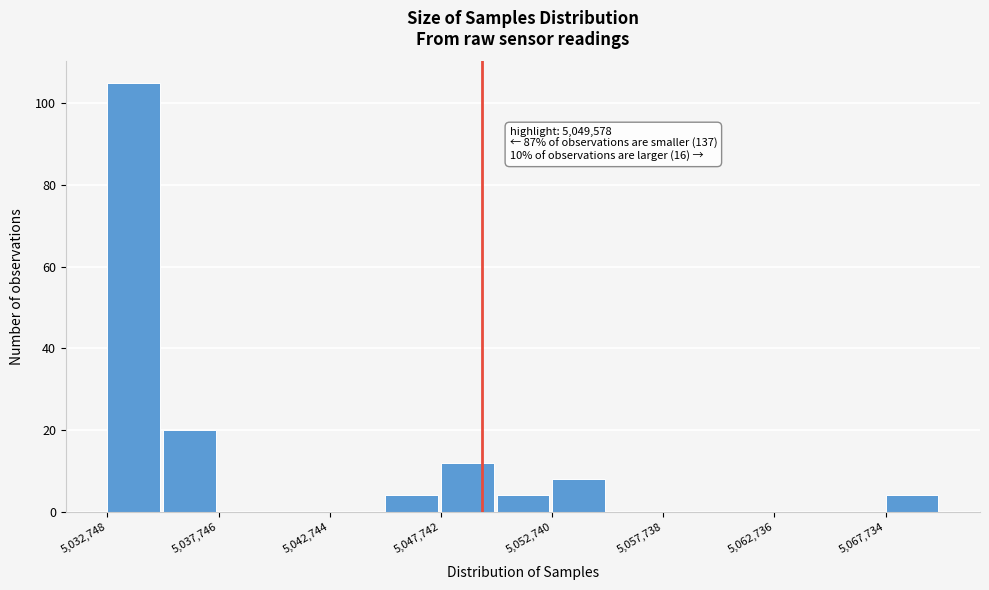

Over which range of the x-axis is the bar tallest?

5032500 to 5035000